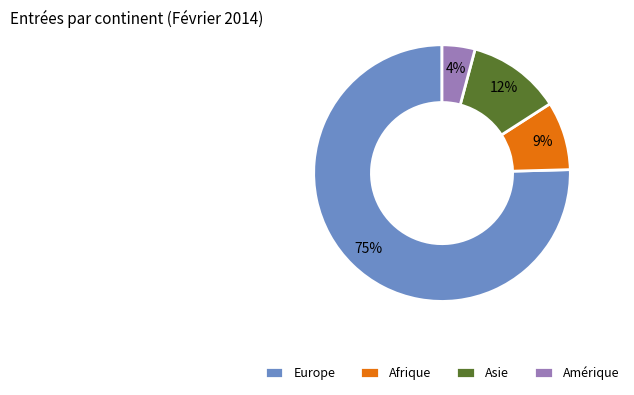

Between Asie and Amérique, which is larger?

Asie